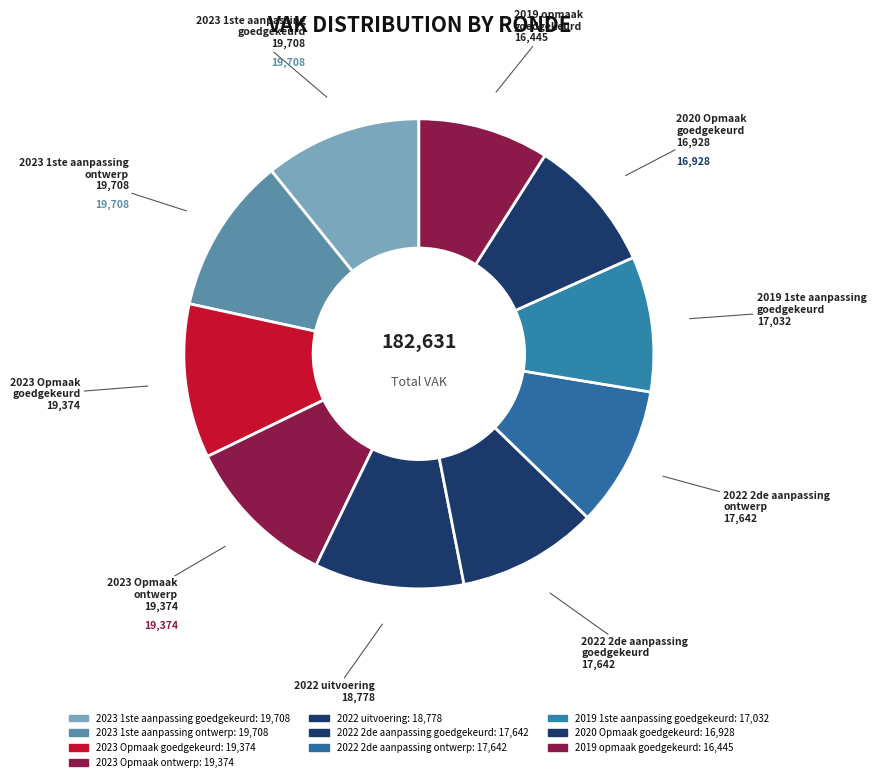

How many segments does this pie chart have?

10